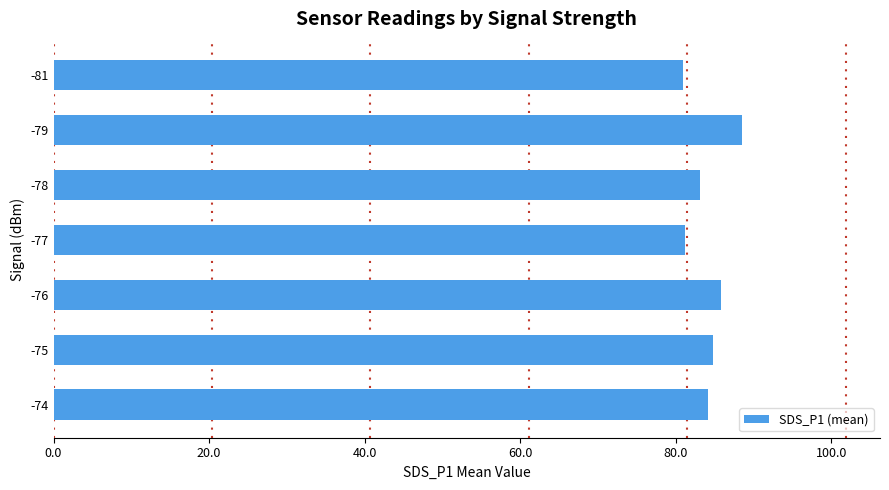

The chart shows a value of 145.1 at -78. True or false?

False